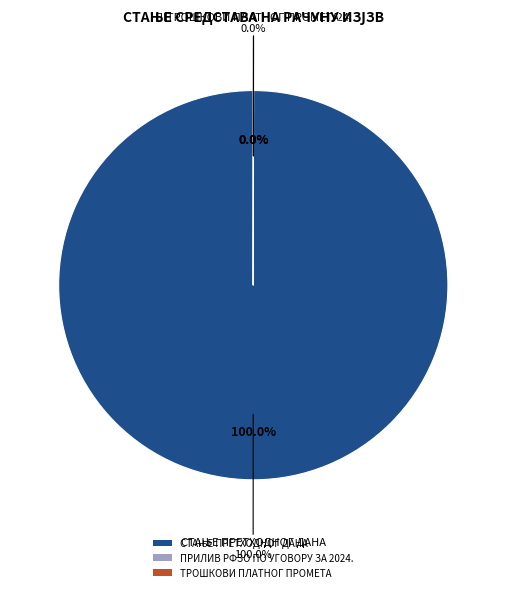

True or false: СТАЊЕ ПРЕТХОДНОГ ДАНА accounts for 99% of the total.

False